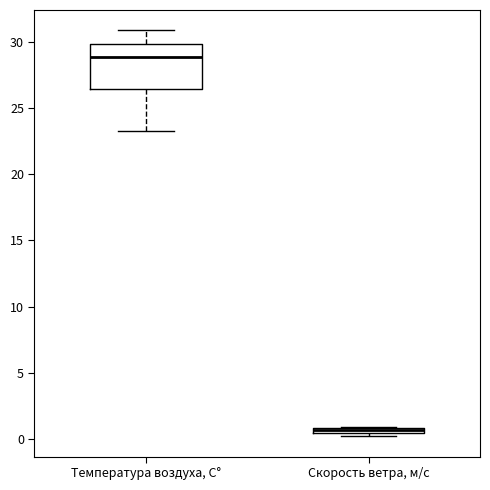

Where does the lower whisker of the box for Температура воздуха, С° end on the y-axis? The values are not printed on the chart, so give them approximately, as read against the axis.

23.5